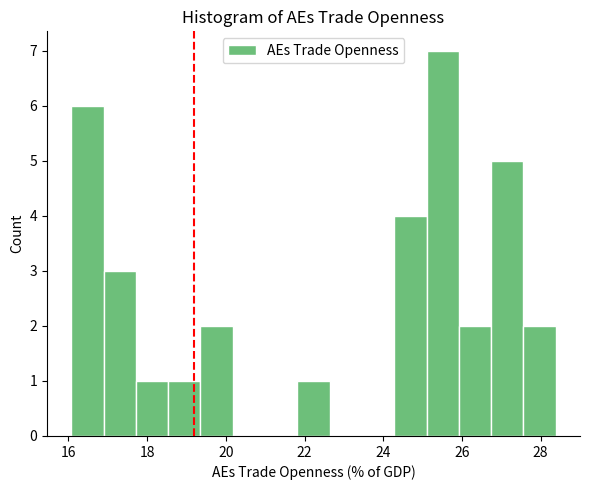

Reading left to right, list every bar in this chart as the range it spans on the x-axis followed by its height. Neither the bar edges nor the heights are printed on the chart, so give them approximately, as read against the axes.

16.0 to 16.8: 6
16.8 to 17.8: 3
17.8 to 18.6: 1
18.6 to 19.4: 1
19.4 to 20.2: 2
20.2 to 21.0: 0
21.0 to 21.8: 0
21.8 to 22.6: 1
22.6 to 23.4: 0
23.4 to 24.2: 0
24.2 to 25.2: 4
25.2 to 26.0: 7
26.0 to 26.8: 2
26.8 to 27.6: 5
27.6 to 28.4: 2